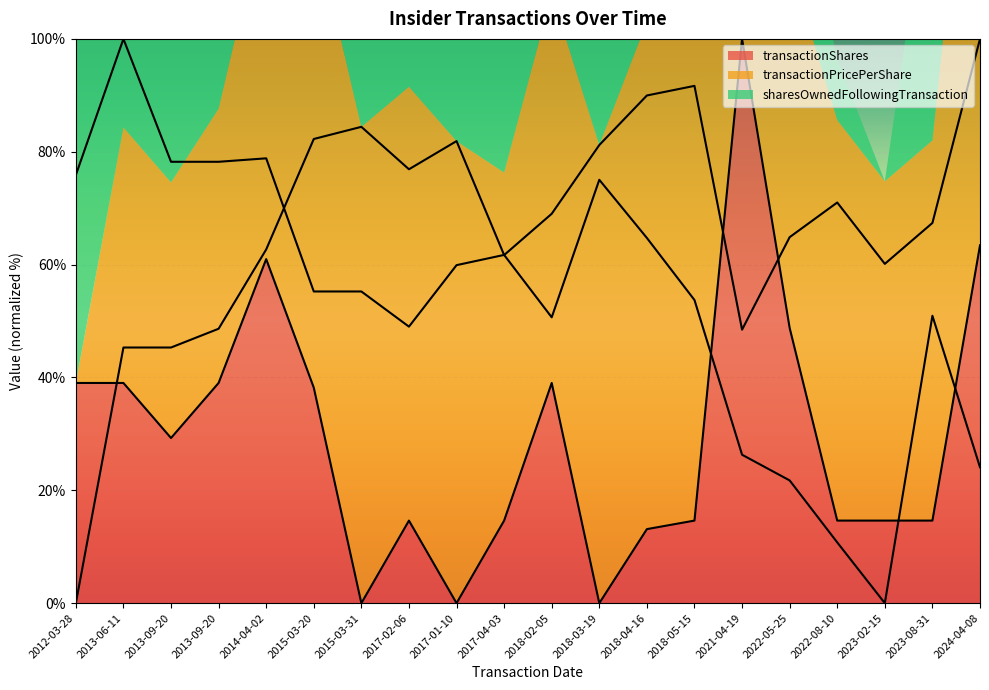

Reading left to right, what are all the values shown in this chart?

transactionShares: 2012-03-28=39.0	2013-06-11=39.0	2013-09-20=29.3	2013-09-20=39.0	2014-04-02=61.0	2015-03-20=38.2	2015-03-31=0.0	2017-02-06=14.6	2017-01-10=0.0	2017-04-03=14.6	2018-02-05=39.0	2018-03-19=0.0	2018-04-16=13.1	2018-05-15=14.6	2021-04-19=100.0	2022-05-25=48.8	2022-08-10=14.6	2023-02-15=14.6	2023-08-31=14.6	2024-04-08=63.4
transactionPricePerShare: 2012-03-28=0.0	2013-06-11=45.3	2013-09-20=45.3	2013-09-20=48.6	2014-04-02=62.7	2015-03-20=82.3	2015-03-31=84.4	2017-02-06=76.9	2017-01-10=81.9	2017-04-03=61.7	2018-02-05=69.0	2018-03-19=81.2	2018-04-16=90.0	2018-05-15=91.7	2021-04-19=48.5	2022-05-25=64.9	2022-08-10=71.0	2023-02-15=60.1	2023-08-31=67.4	2024-04-08=100.0
sharesOwnedFollowingTransaction: 2012-03-28=75.9	2013-06-11=100.0	2013-09-20=78.2	2013-09-20=78.2	2014-04-02=78.8	2015-03-20=55.2	2015-03-31=55.2	2017-02-06=49.0	2017-01-10=59.9	2017-04-03=61.7	2018-02-05=50.7	2018-03-19=75.0	2018-04-16=64.7	2018-05-15=53.7	2021-04-19=26.3	2022-05-25=21.8	2022-08-10=10.8	2023-02-15=0.0	2023-08-31=50.9	2024-04-08=24.1